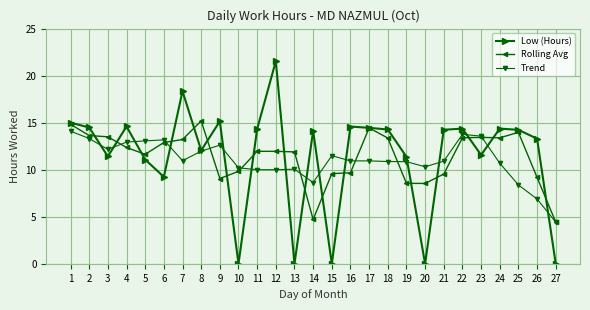

Which series changed the most between 2 and 15?

Low (Hours)